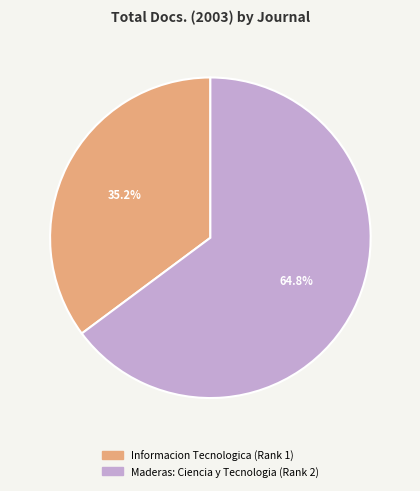

To the nearest percent, what is the average slice percentage?

50%